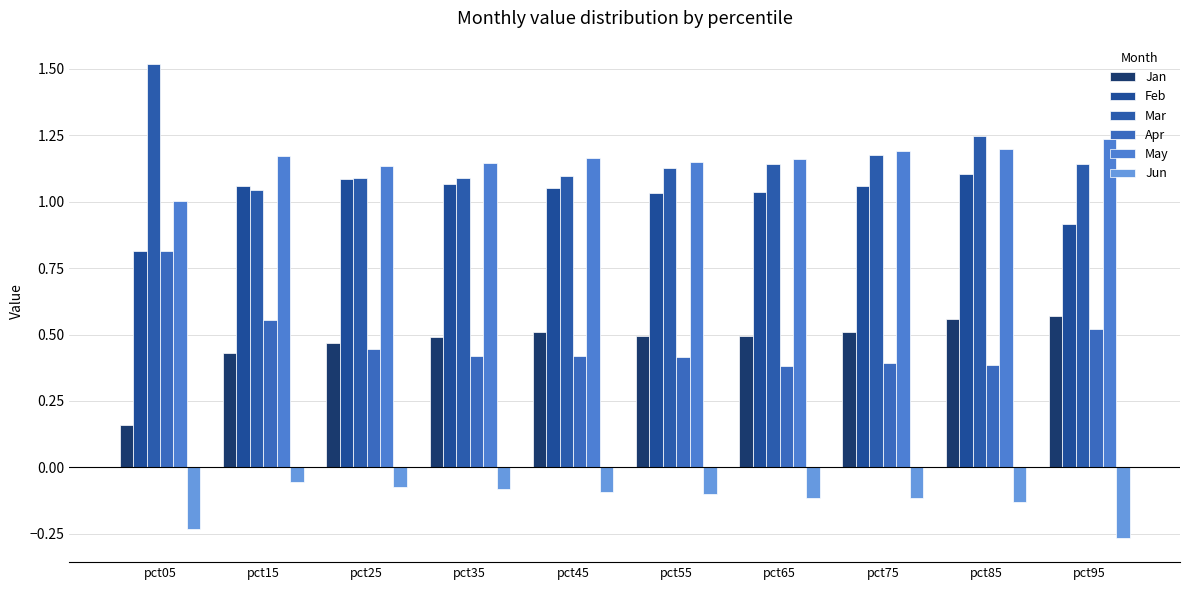

At pct75, list the series in order from smallest to largest.

Jun, Apr, Jan, Feb, Mar, May